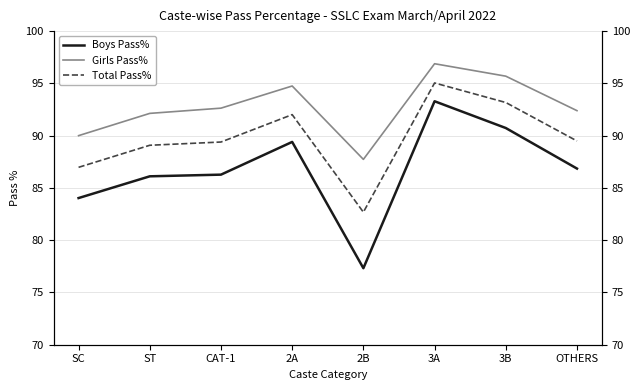

What is the sum of the Total Pass% values at OTHERS and 3B?

182.7